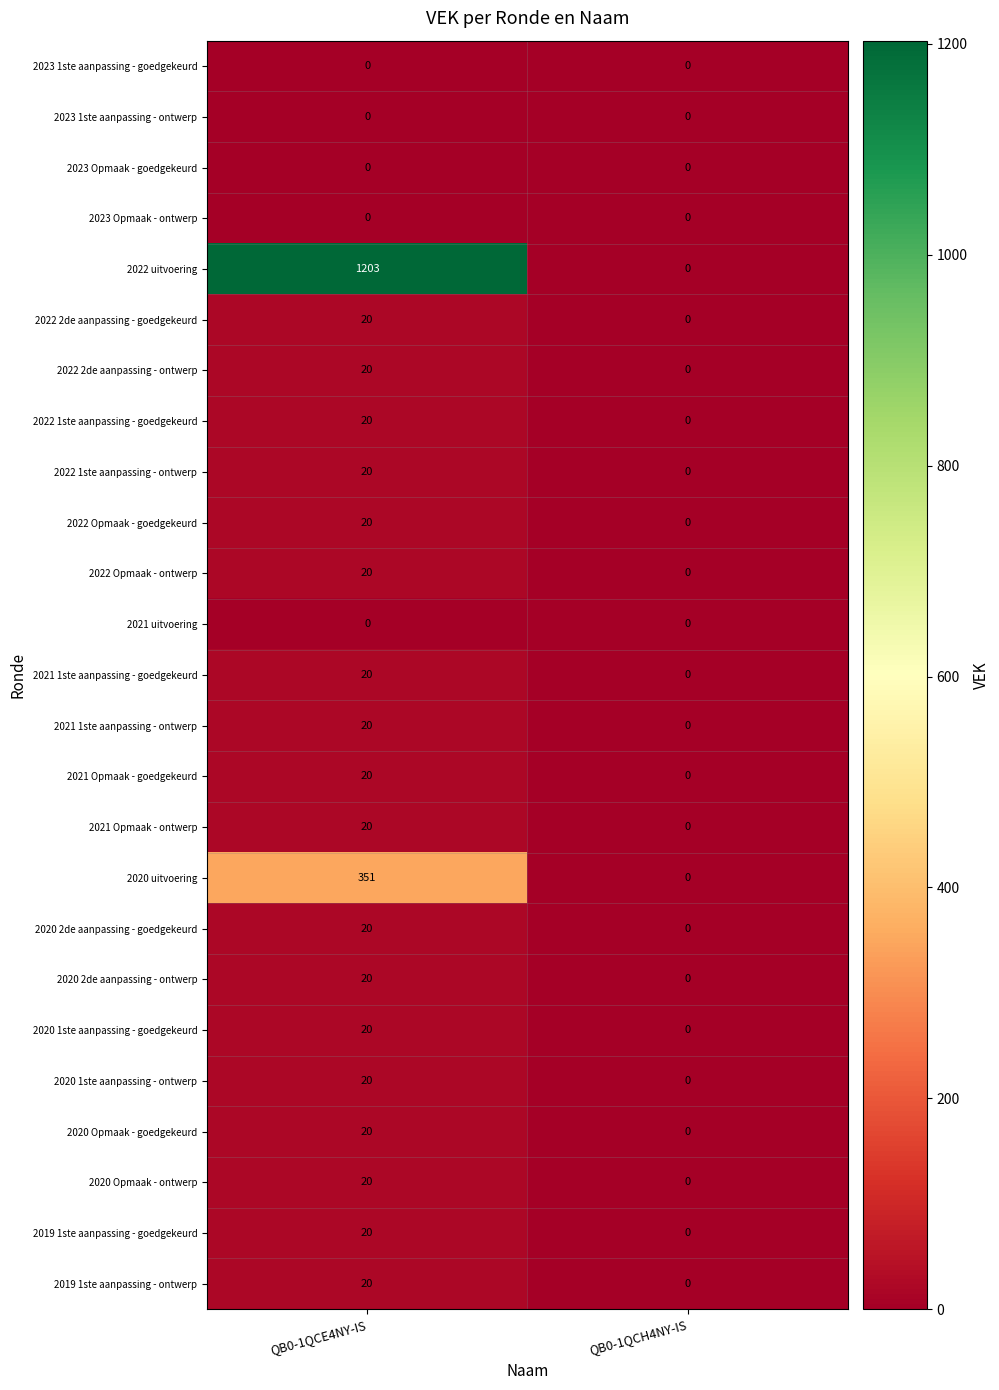

Count the number of categories in the chart.

2